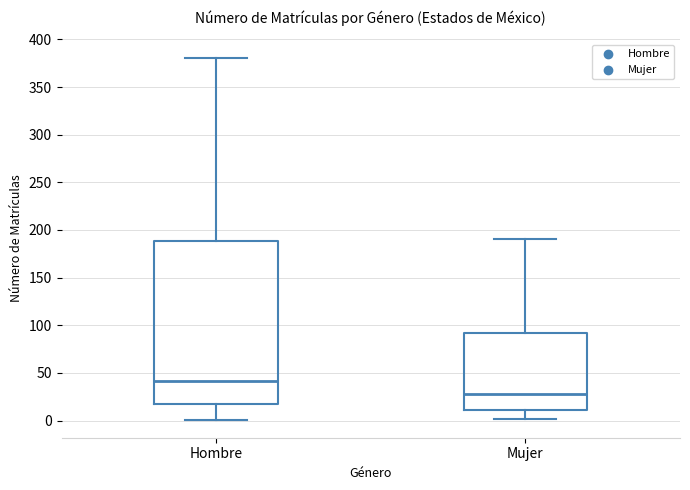

Where is the upper edge of the box for Hombre on the y-axis? The values are not printed on the chart, so give them approximately, as read against the axis.

190